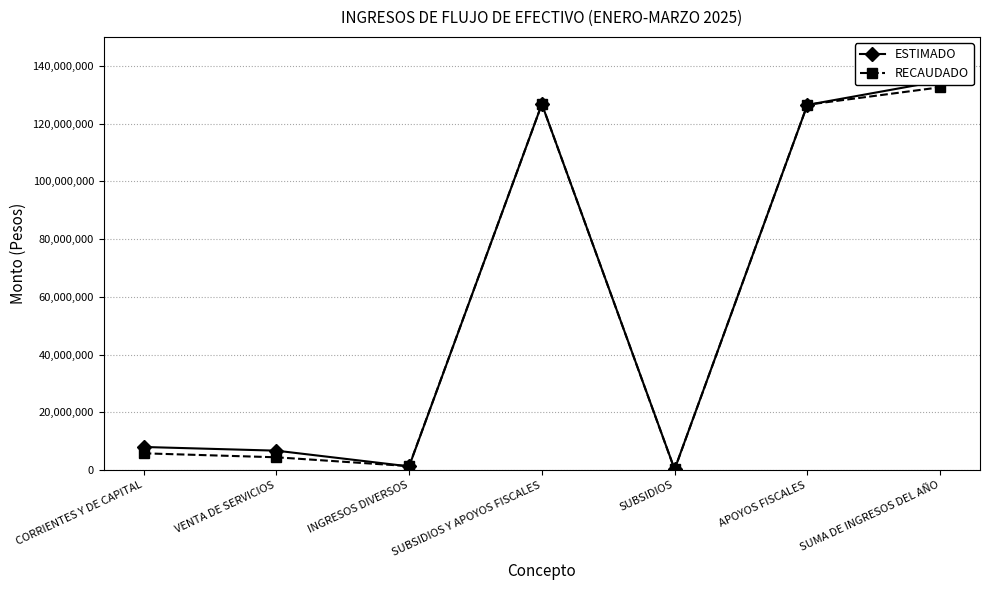

Count the number of data series in this chart.

2